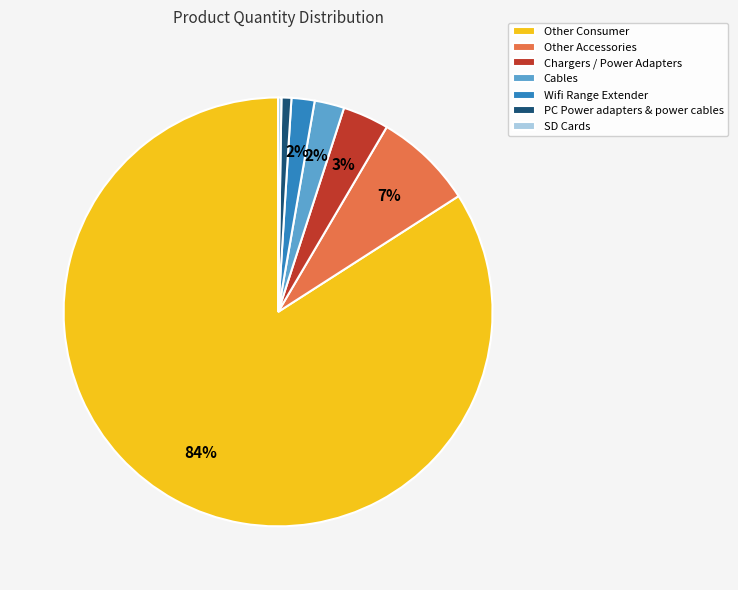

To the nearest percent, what is the average slice percentage?

14%